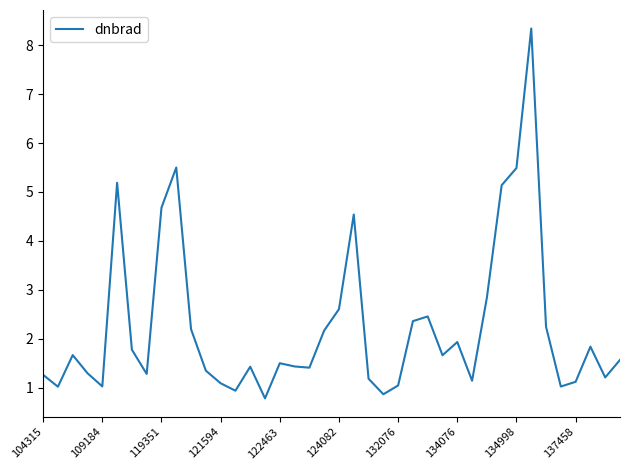

Does the chart display data point markers on the line(s)?

No